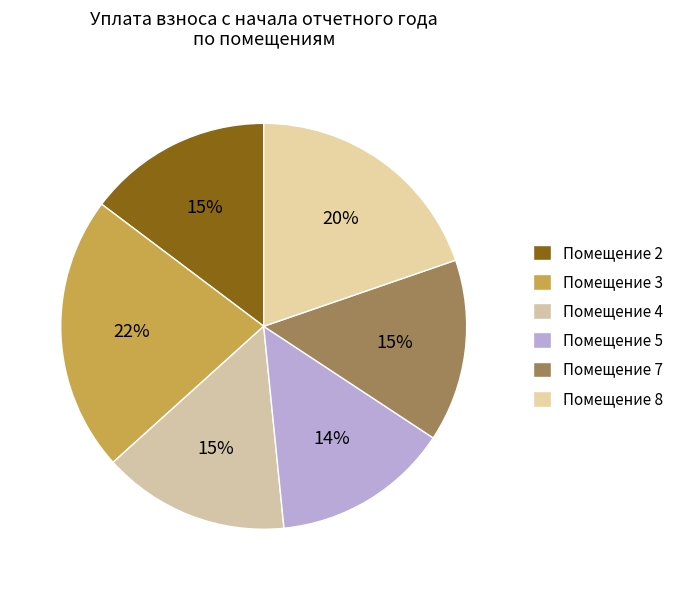

Rank the categories by value from highest to lowest.

3, 8, 4, 2, 7, 5